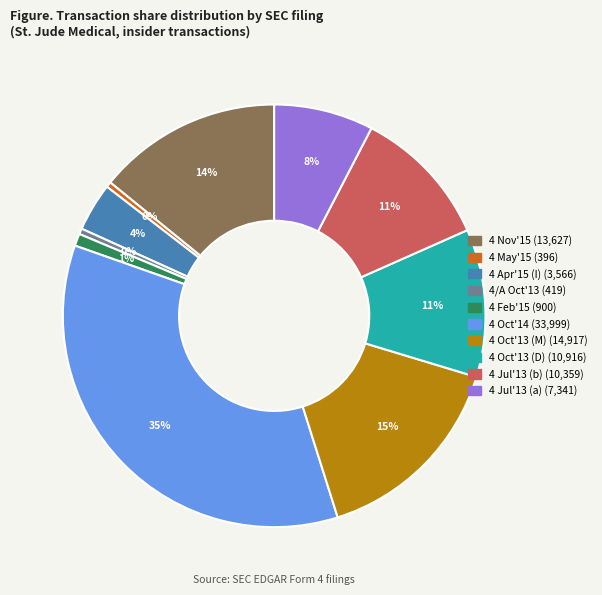

Does any single category account for the majority?

No